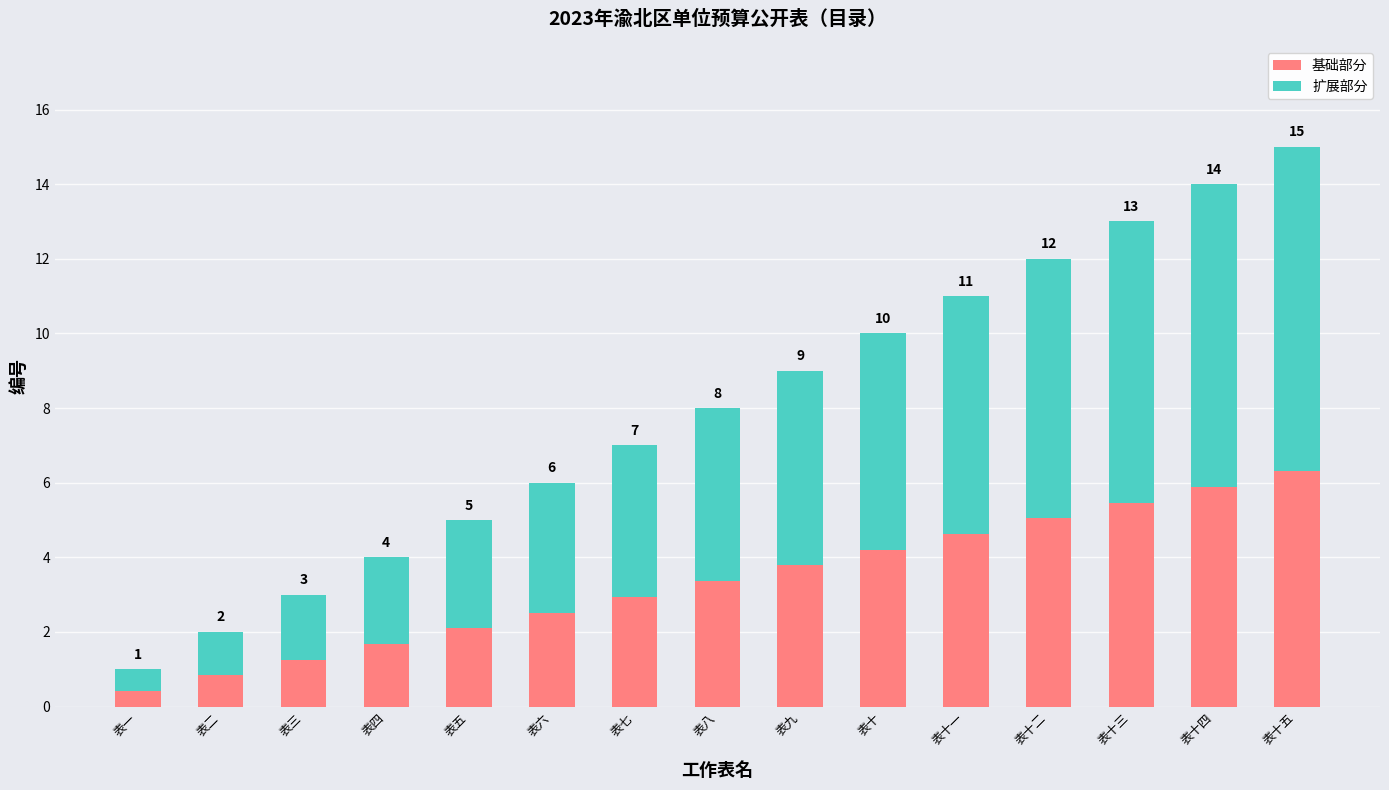

What is the label of the 1st bar from the left?

表一